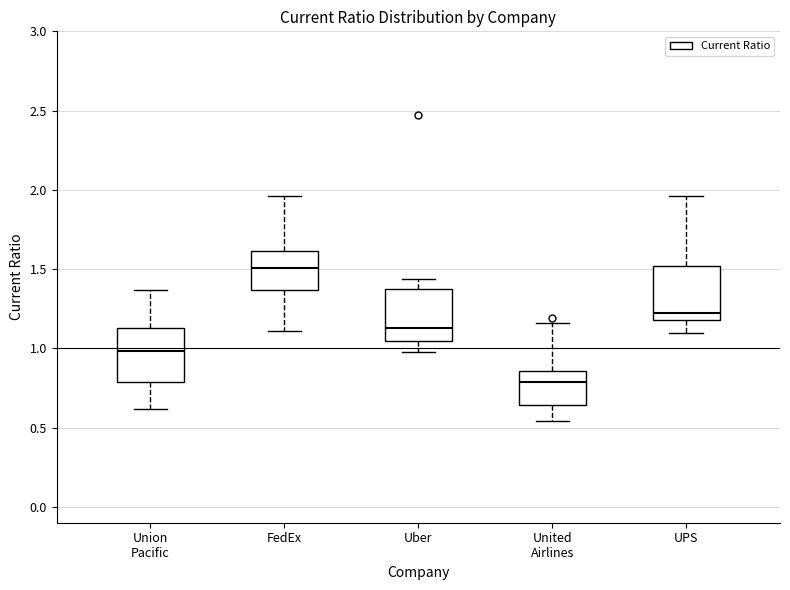

Reading left to right, read every box against the y-axis: the position of its median line, the range the box covers, and the ends of its whiskers. The values are not printed on the chart, so give them approximately, as read against the axis.

Union Pacific: median 1.00, box 0.80 to 1.15, whiskers 0.60 to 1.35
FedEx: median 1.50, box 1.35 to 1.60, whiskers 1.10 to 1.95
Uber: median 1.15, box 1.05 to 1.40, whiskers 1.00 to 1.45
United Airlines: median 0.80, box 0.65 to 0.85, whiskers 0.55 to 1.15
UPS: median 1.25, box 1.20 to 1.50, whiskers 1.10 to 1.95